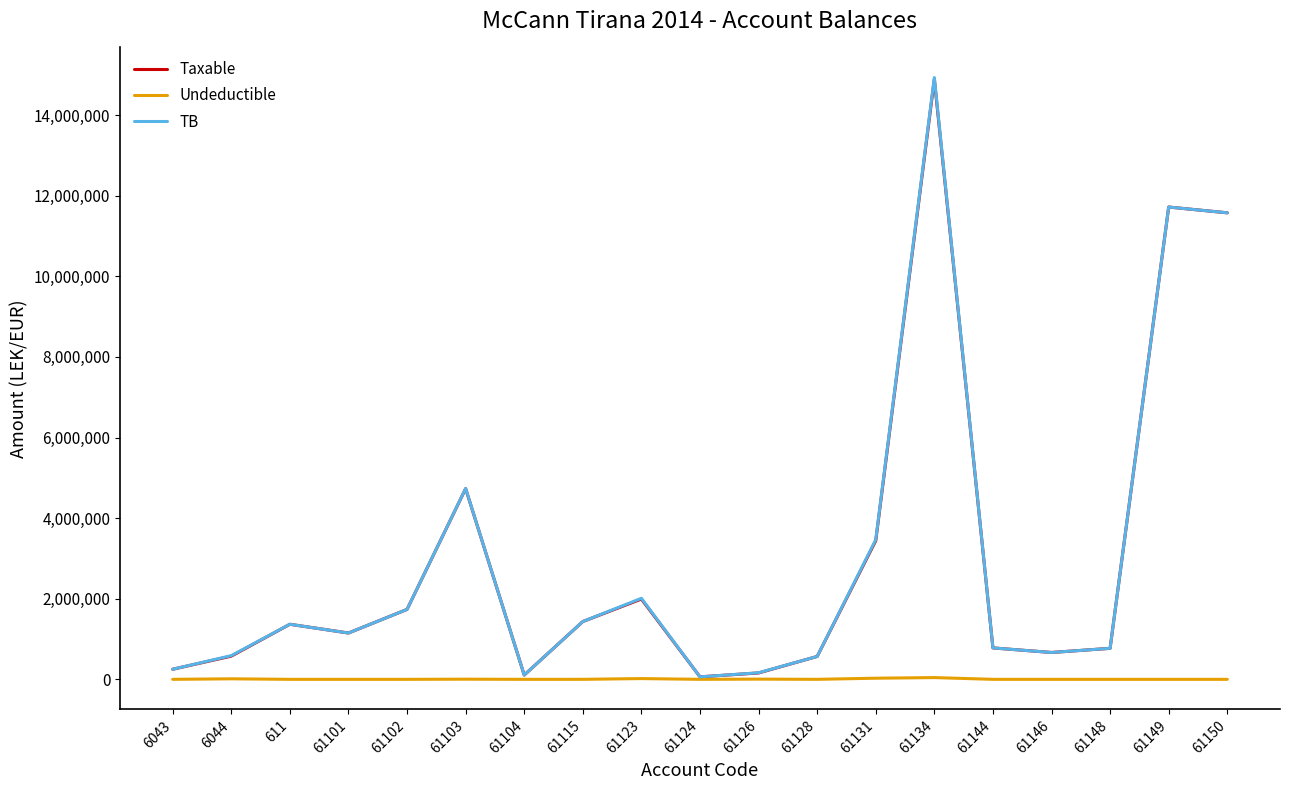

What is the sum of the Taxable values at 61102 and 61146?

2401237.0